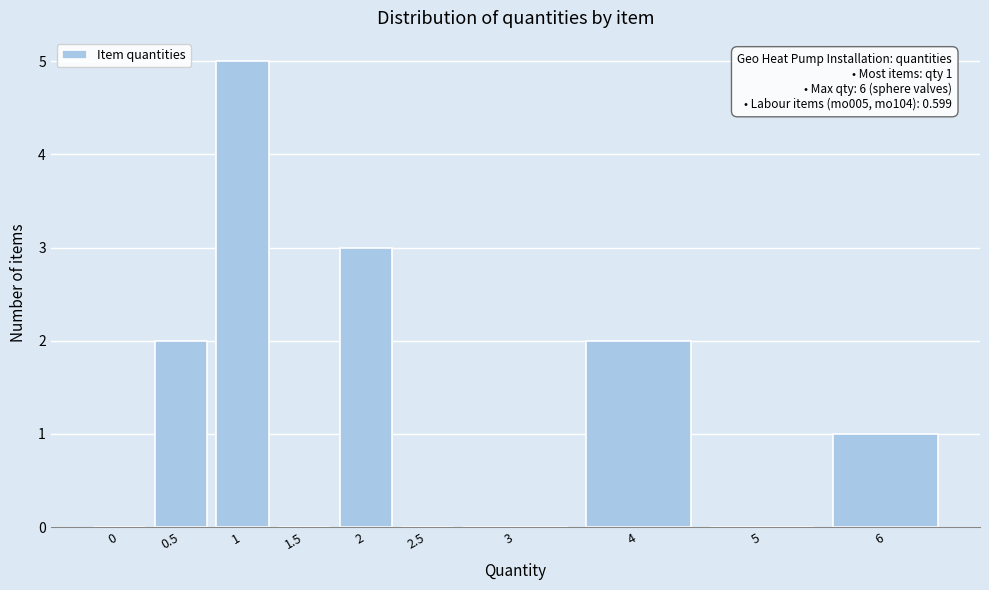

Reading left to right, list all the values displayed in this chart.

0=0	0.5=2	1=5	1.5=0	2=3	2.5=0	3=0	4=2	5=0	6=1